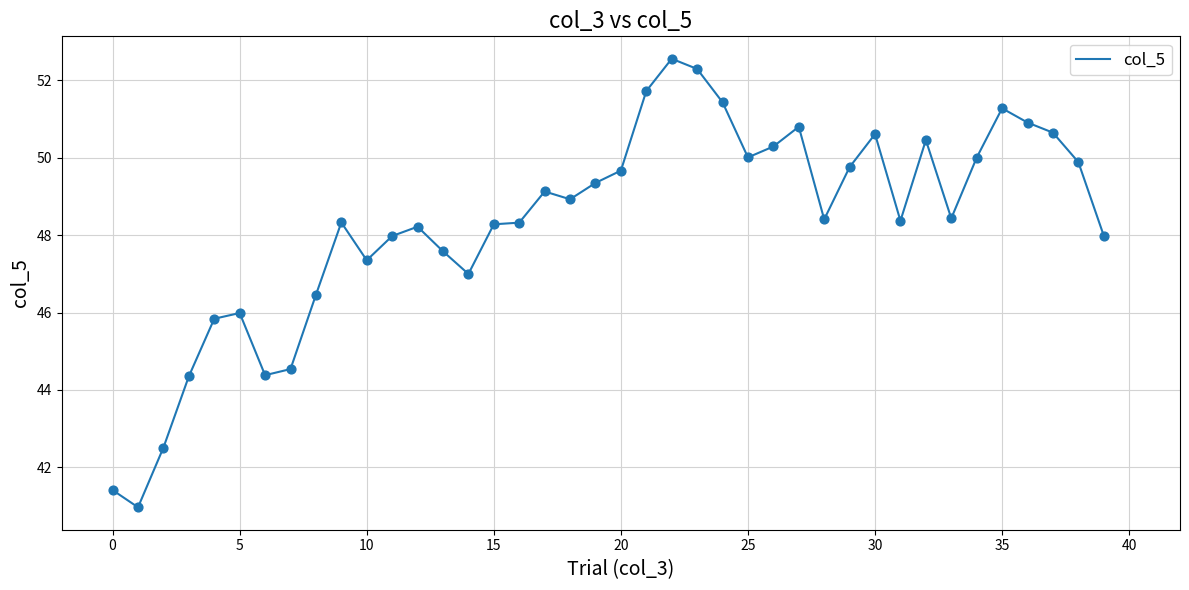

What is the difference between the maximum and minimum values?

11.6